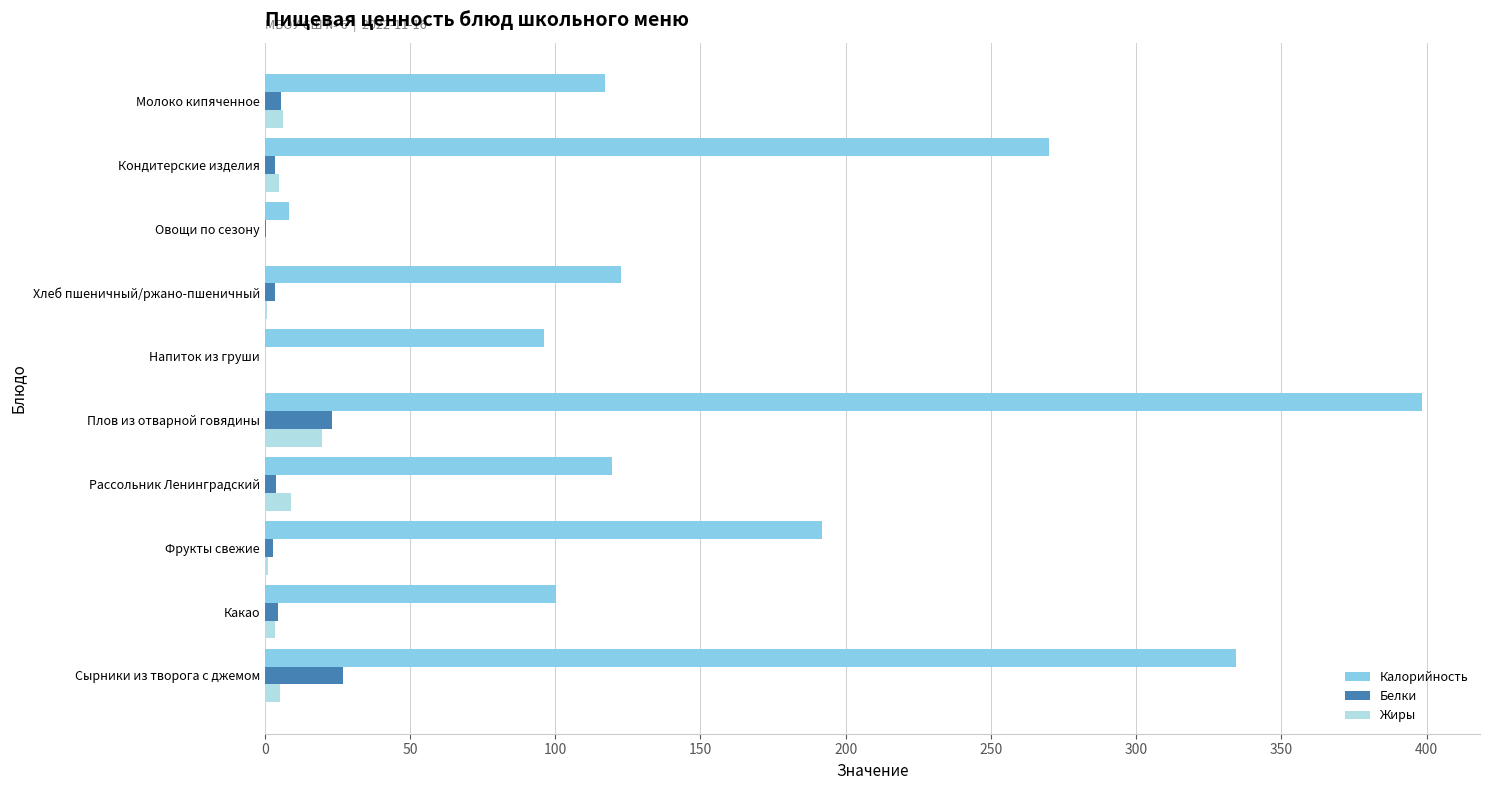

What is the total value across all series at Плов из отварной говядины?

441.3